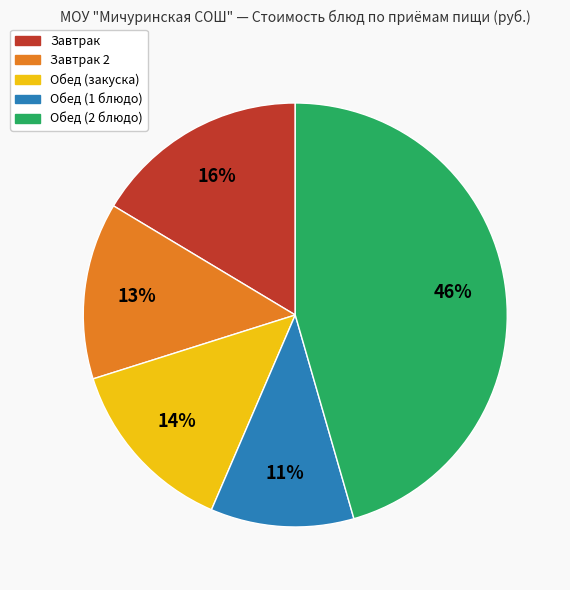

Is there any slice that represents more than half of the pie?

No